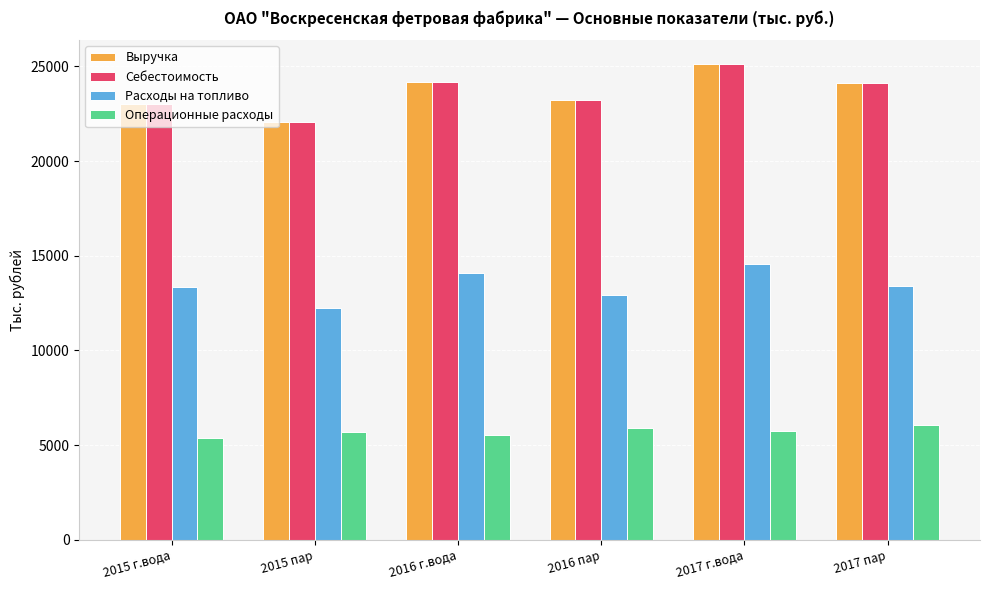

What is the label of the 6th bar from the left?

2017 пар